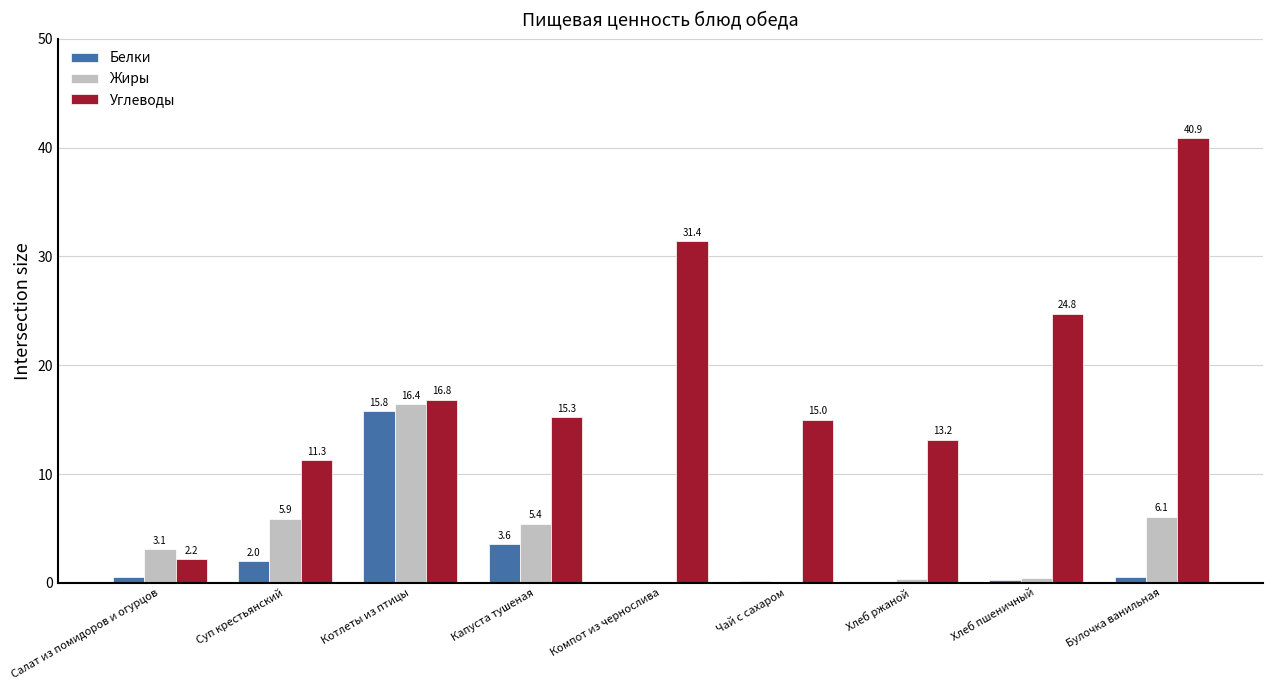

The Белки series shows 0.2 at Чай с сахаром. True or false?

True